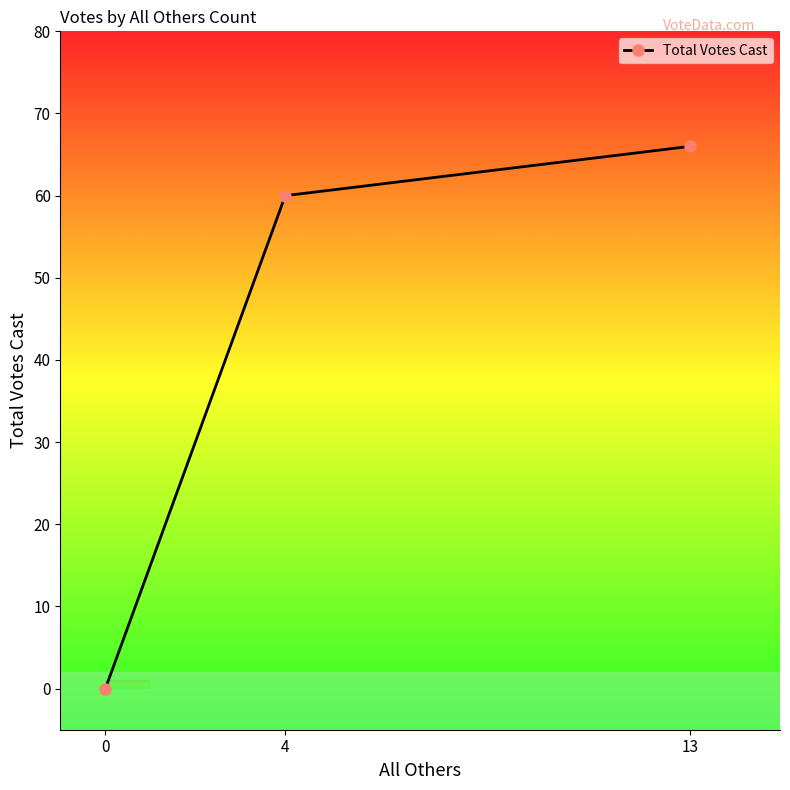

True or false: the data shows 60 at 4.

True